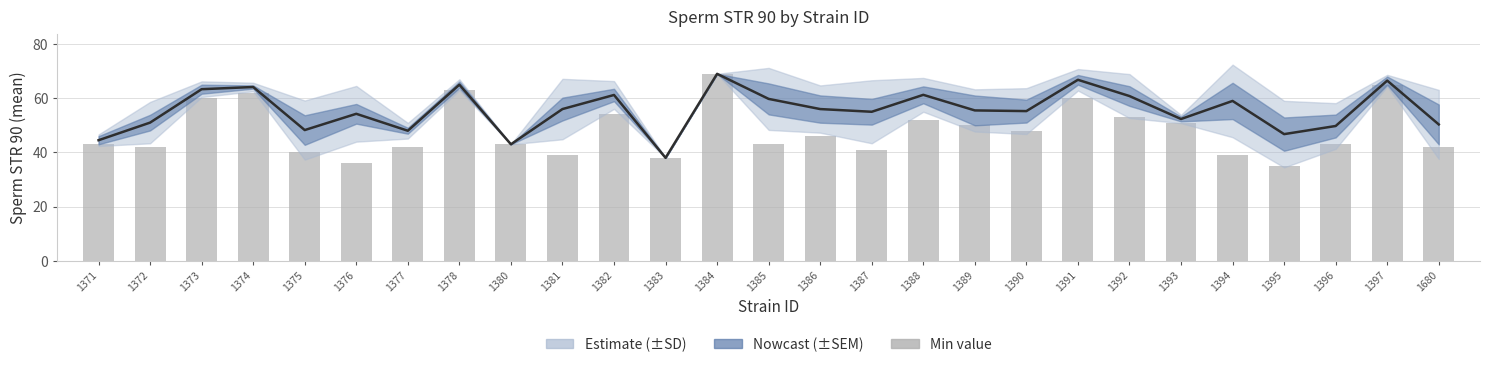

How many data points does each series have?

27